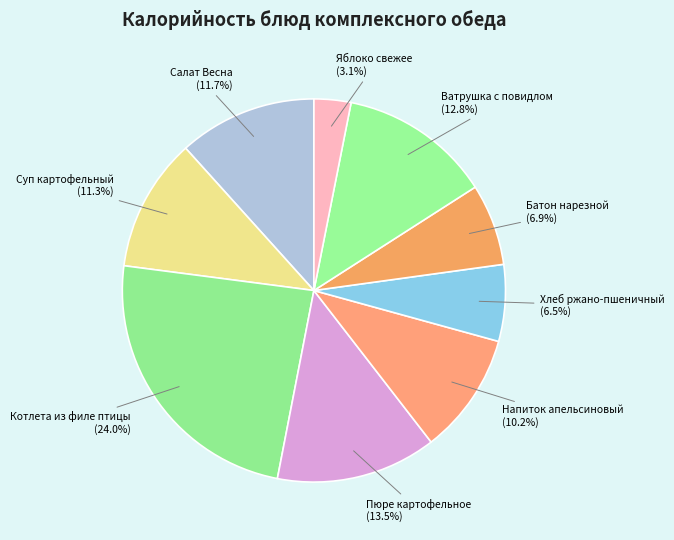

How many slices are in this pie chart?

9